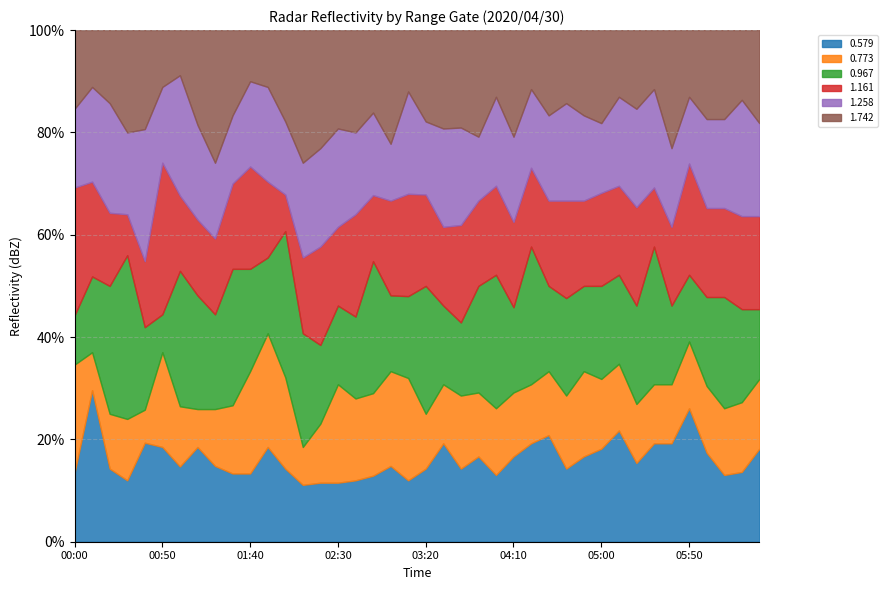

How many lines are shown in the chart?

6